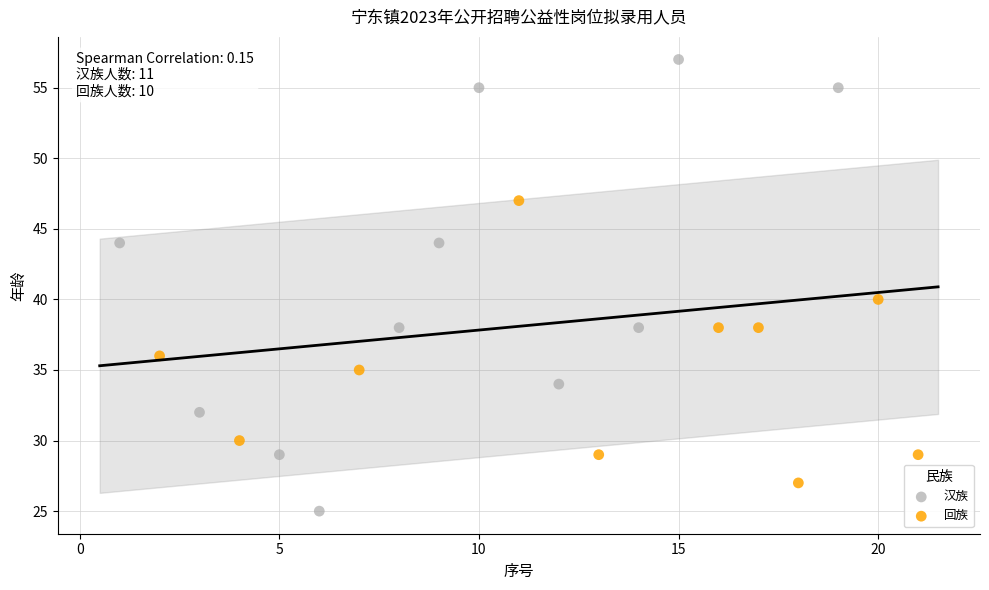

Which series has the largest Y range (max minus min)?

汉族